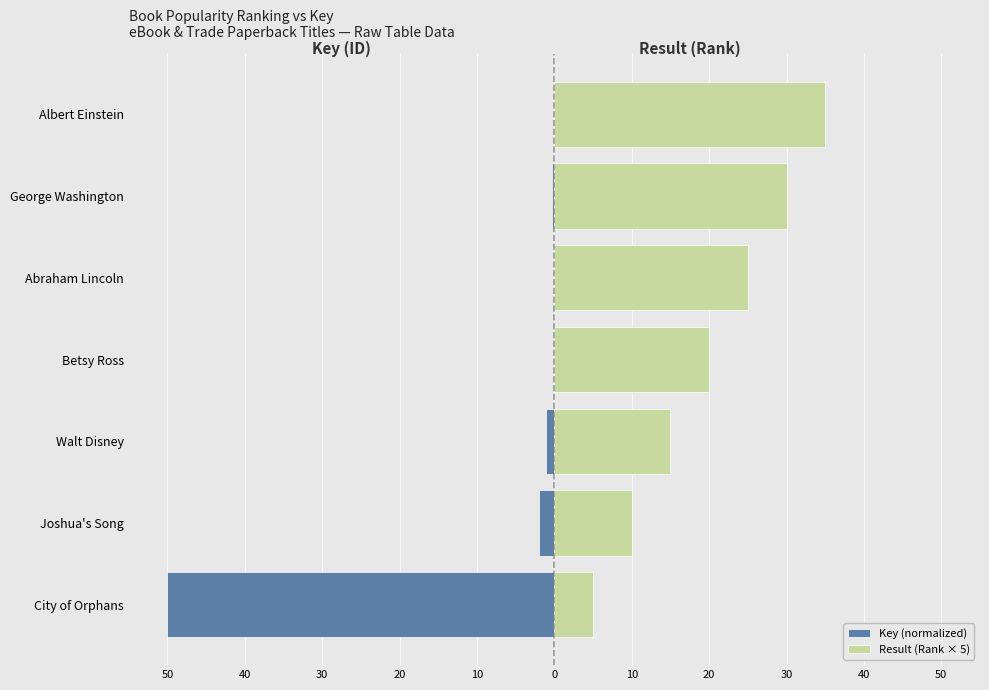

Which series changed the most between Abraham Lincoln and George Washington?

Result (Rank × 5)